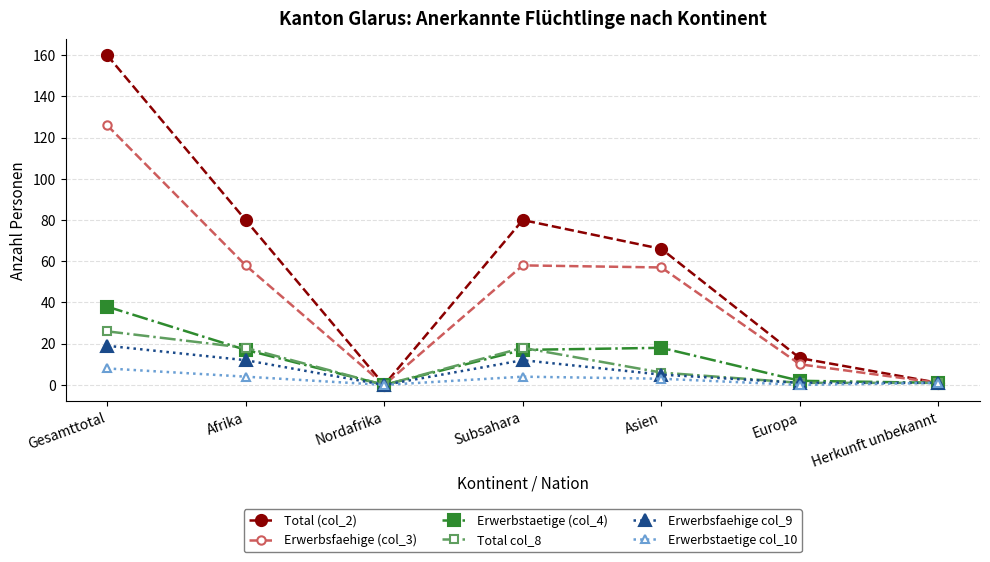

Which series has the largest total across all categories?

Total (col_2)